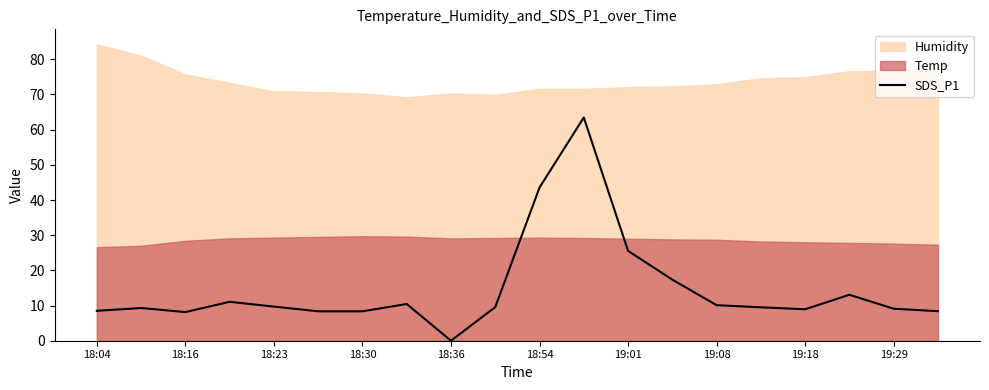

What is the label of the 1st point from the left?

18:04